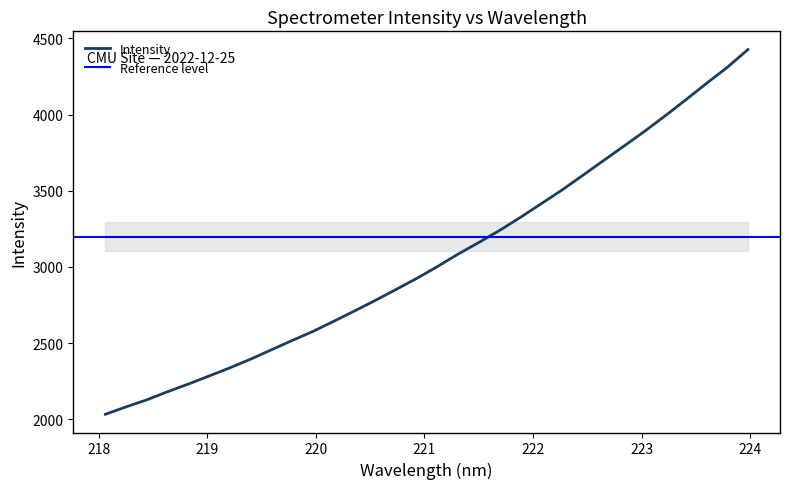

How many data points does each series have?

32